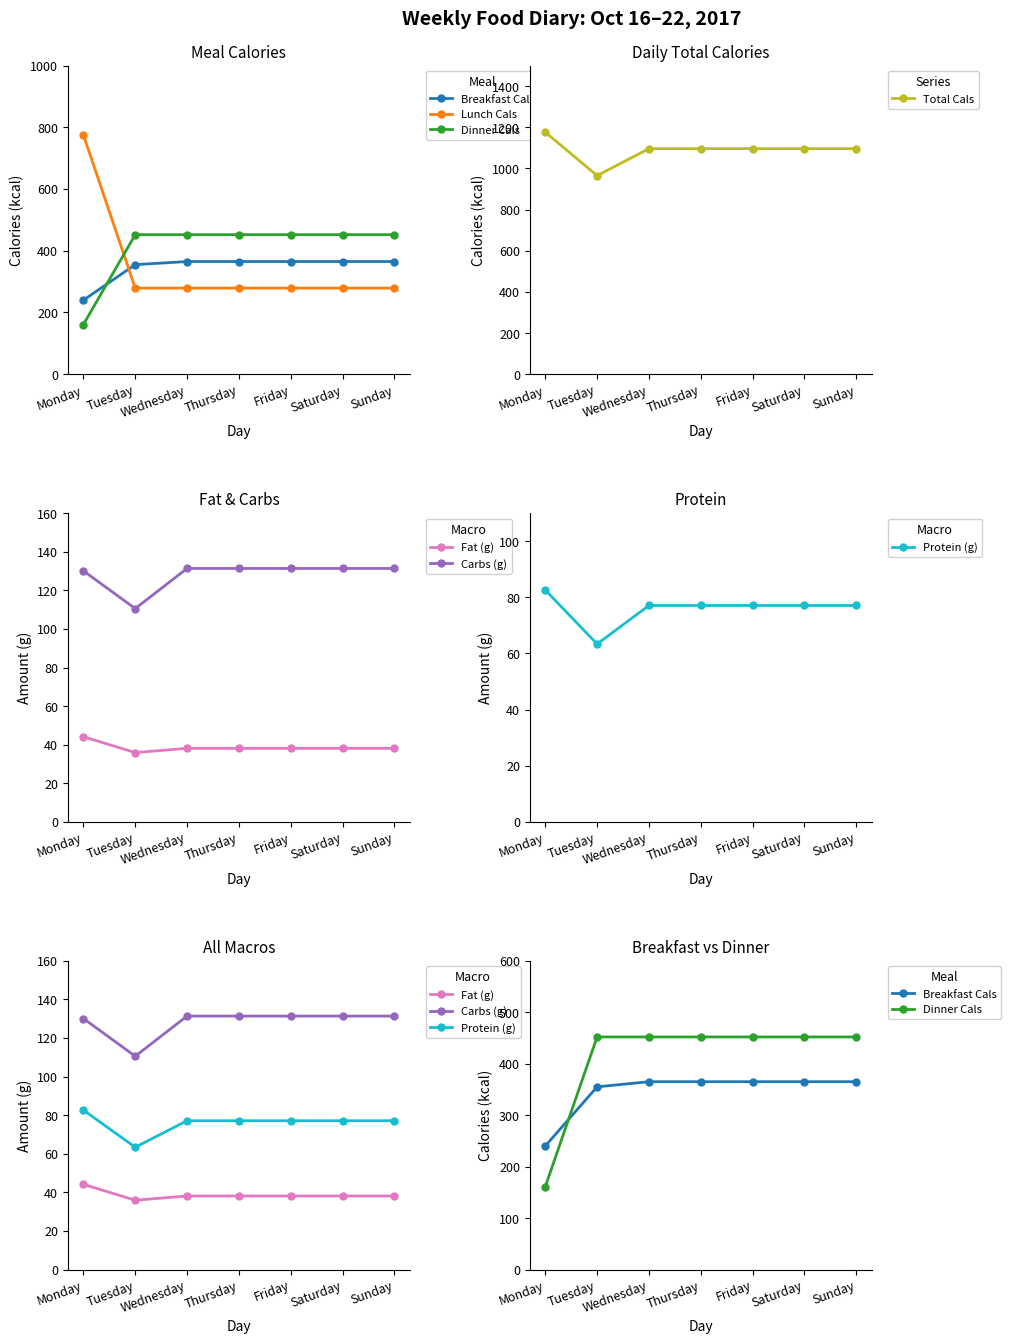

What is the value of the Total Cals point at the 3rd from the left?

1096